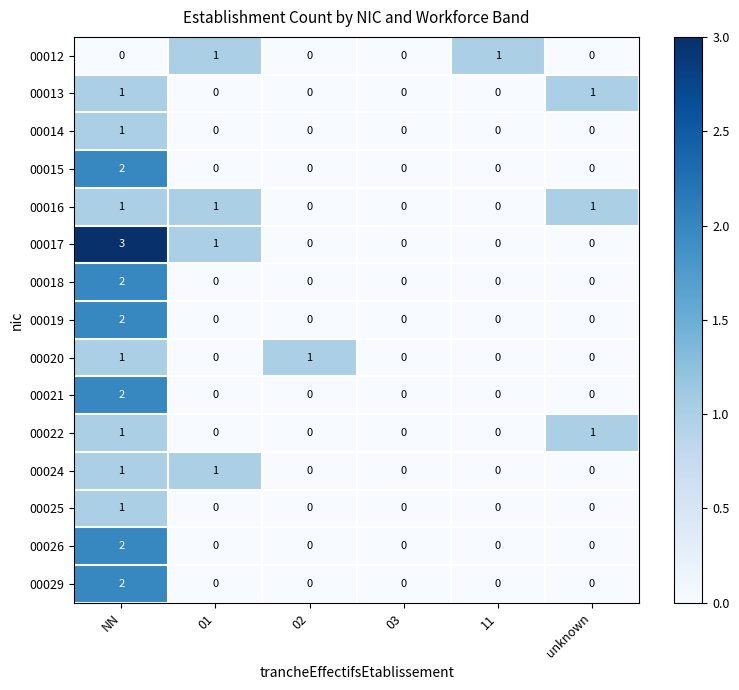

Which series changed the most between NN and 02?

00017